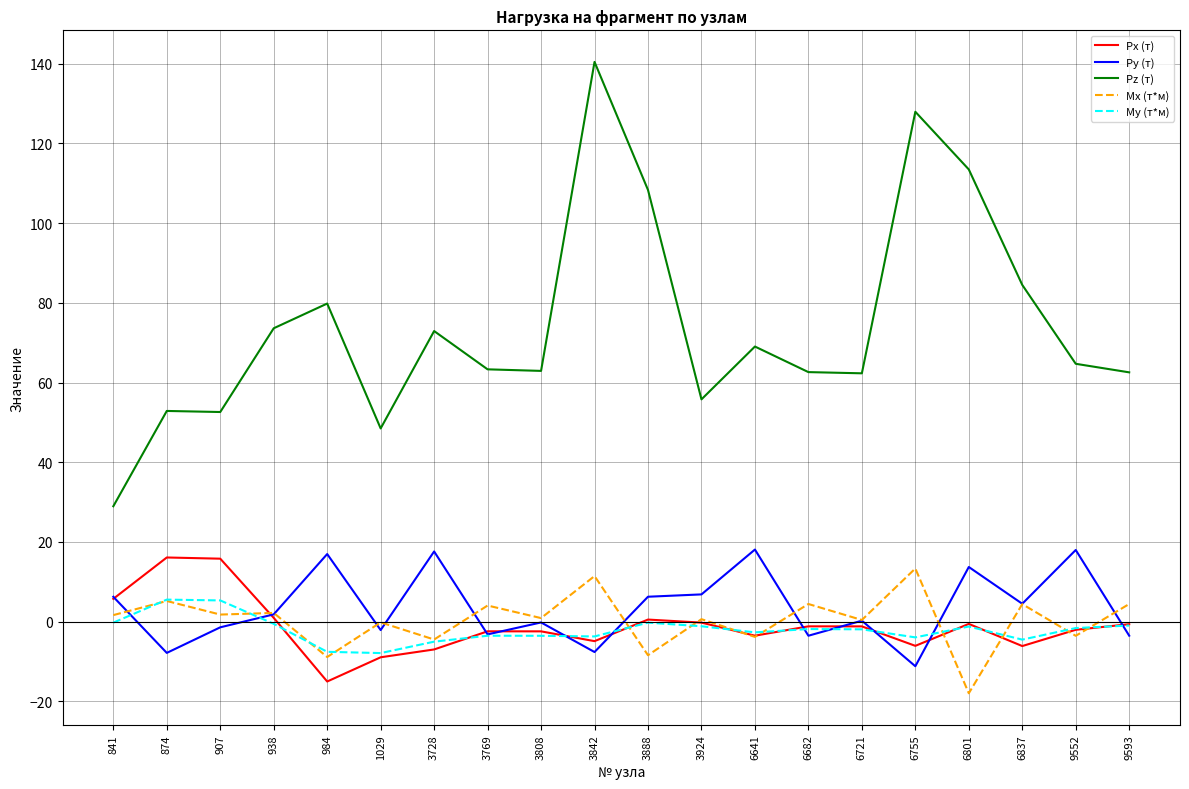

What value does the My (т*м) series have at 3728?

-5.0